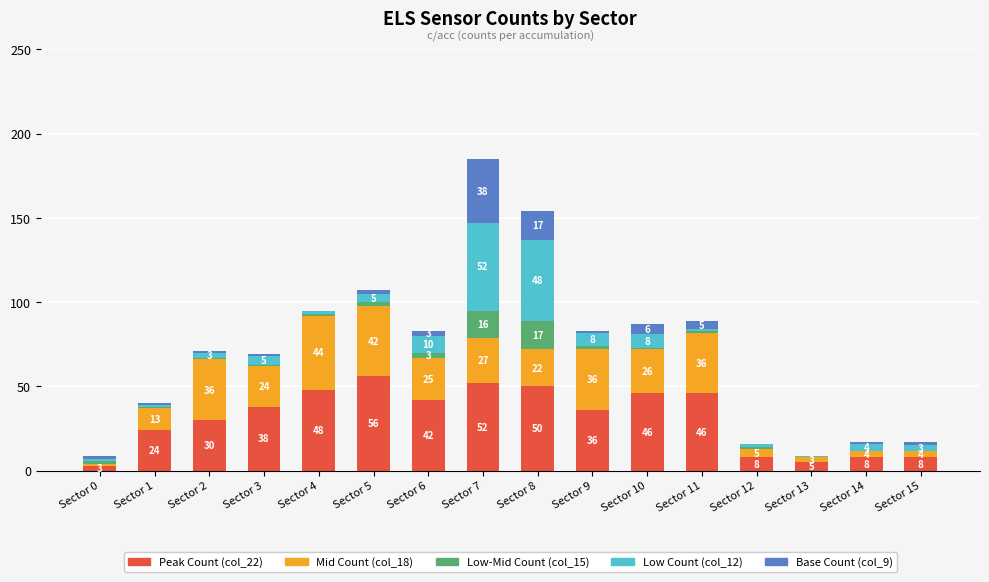

At which category is the sum across all series the highest?

Sector 7